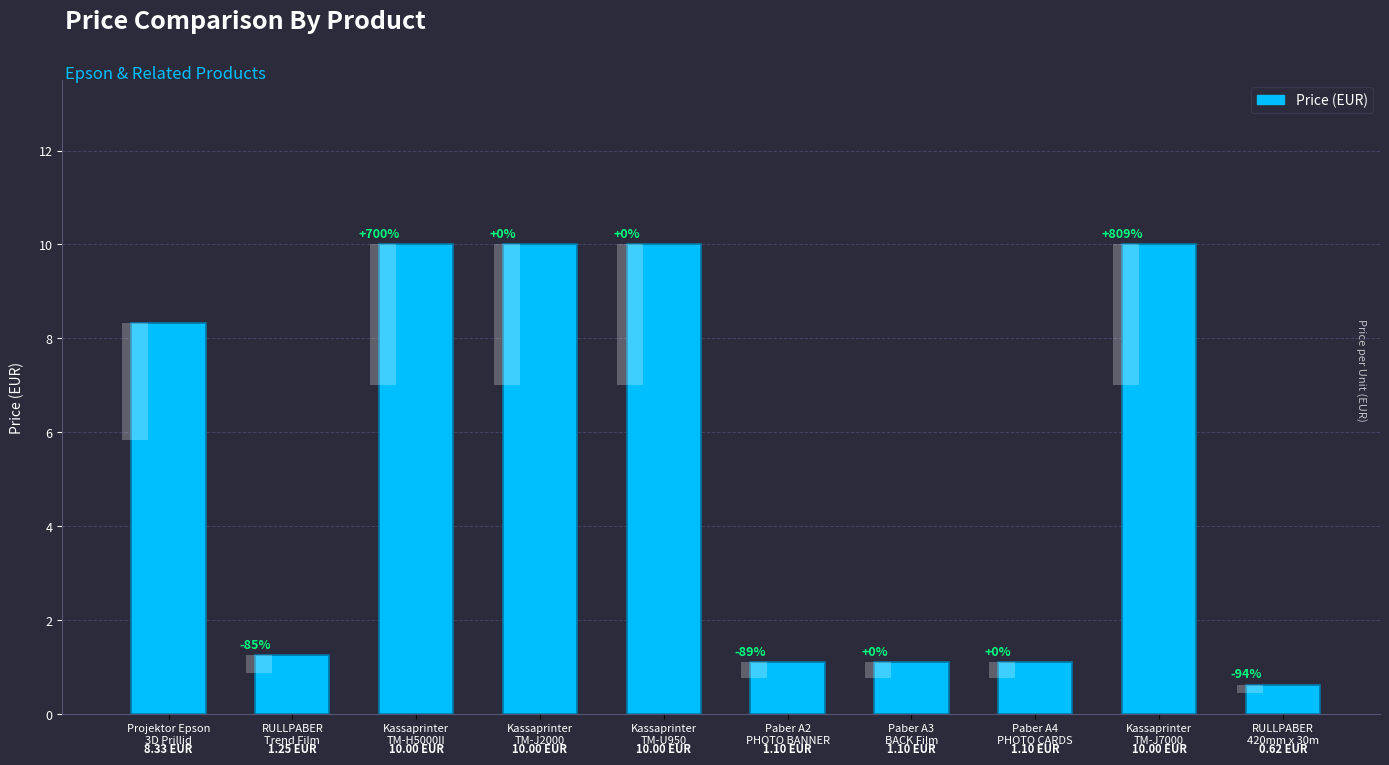

Count the number of categories in the chart.

10